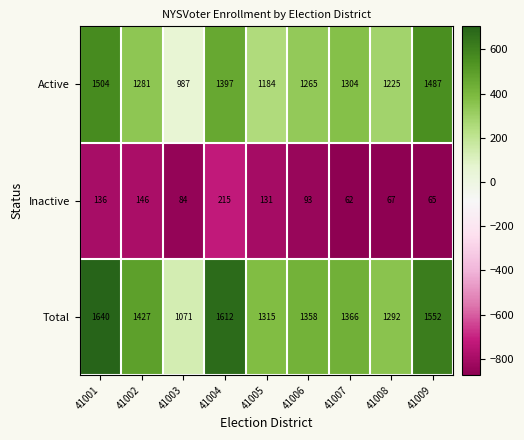

What is the spread (max minus min) of values at 41004?

1397